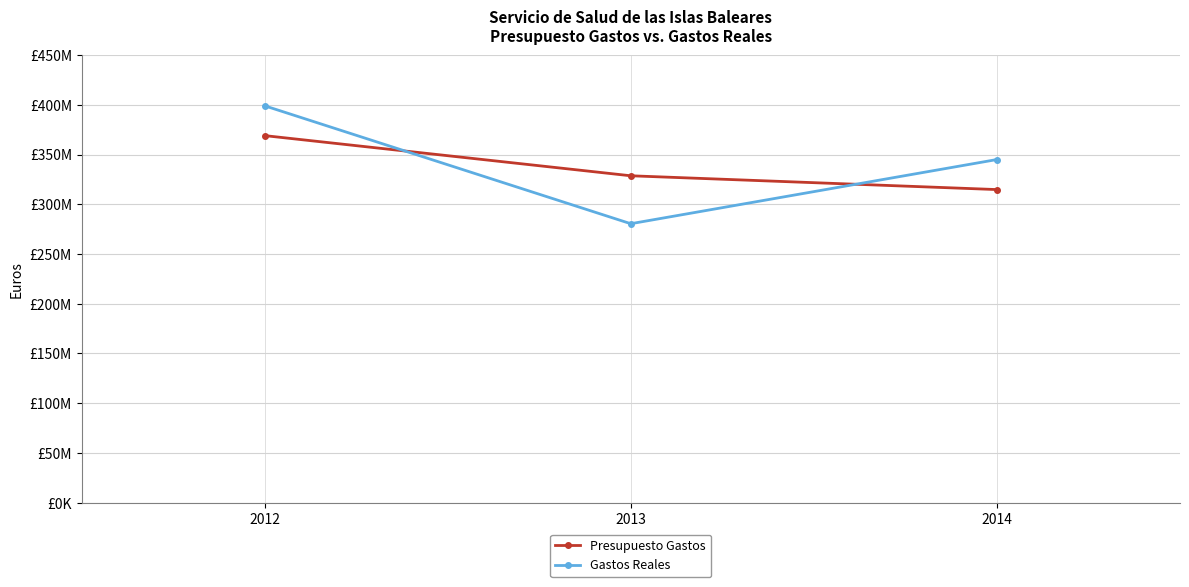

What are all the series names shown in the legend?

Presupuesto Gastos, Gastos Reales